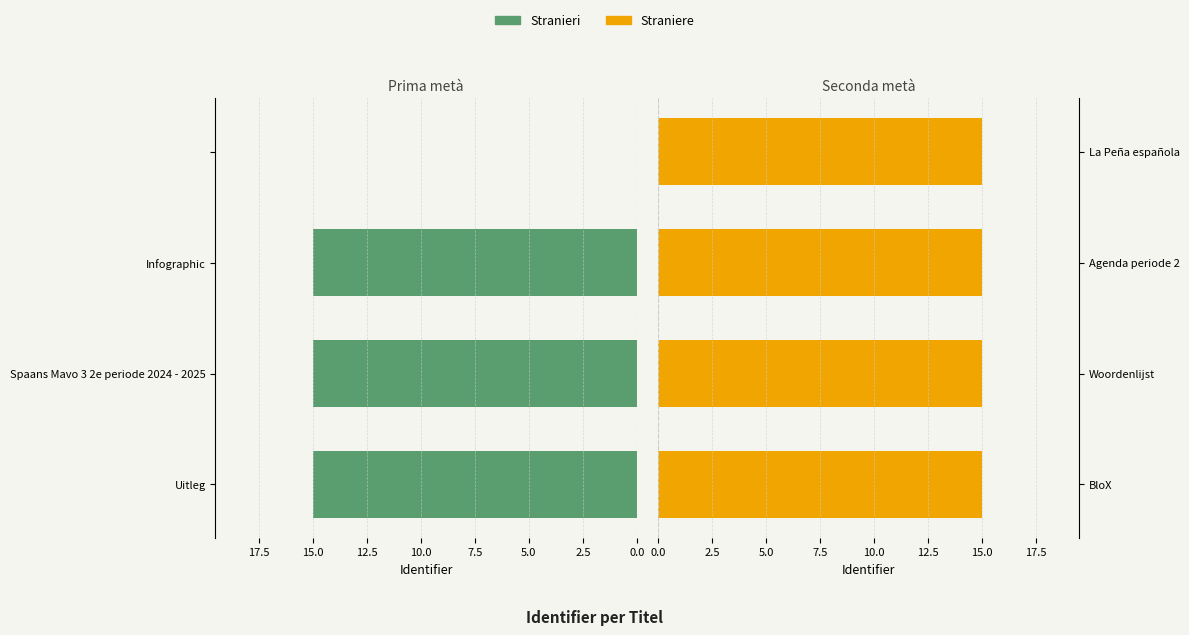

What is the approximate value of Straniere at Agenda periode 2?

15.0